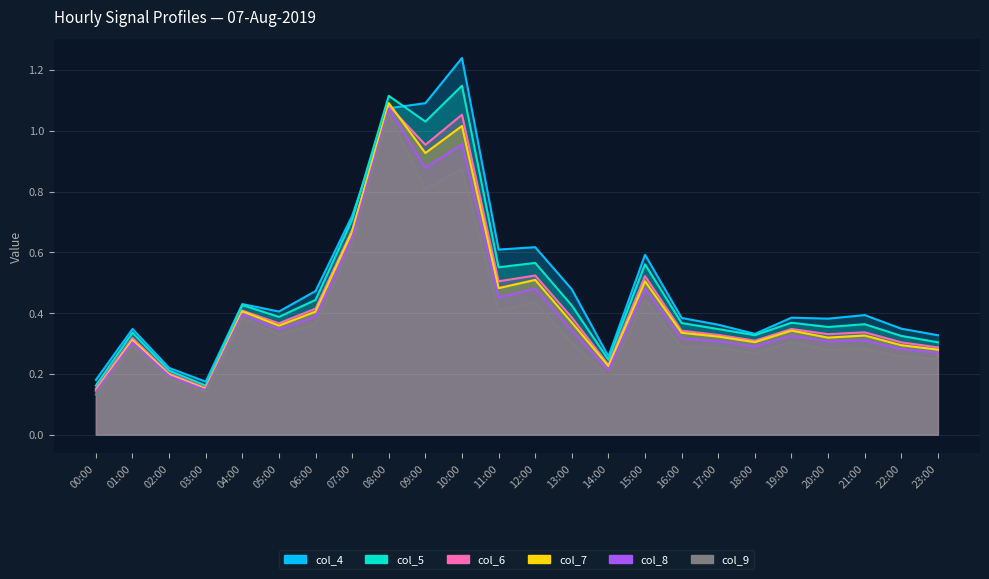

Which series has the largest total across all categories?

col_4